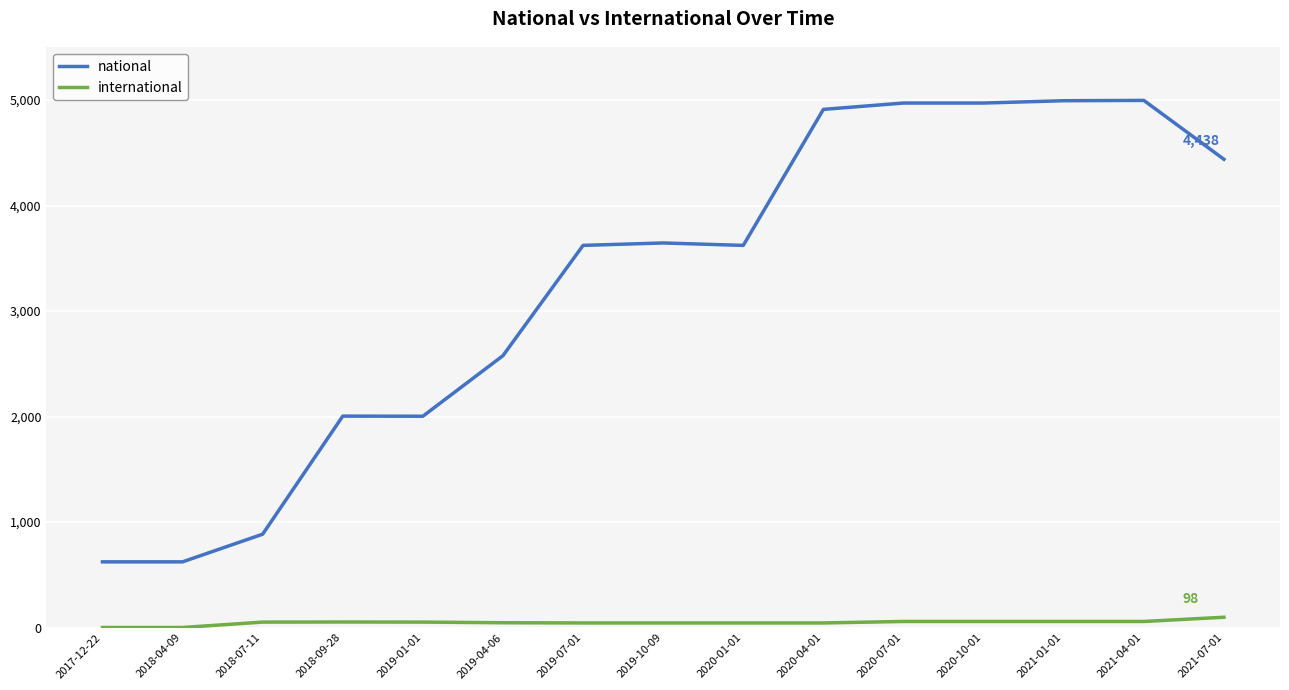

What is the maximum value shown in the chart?

4996